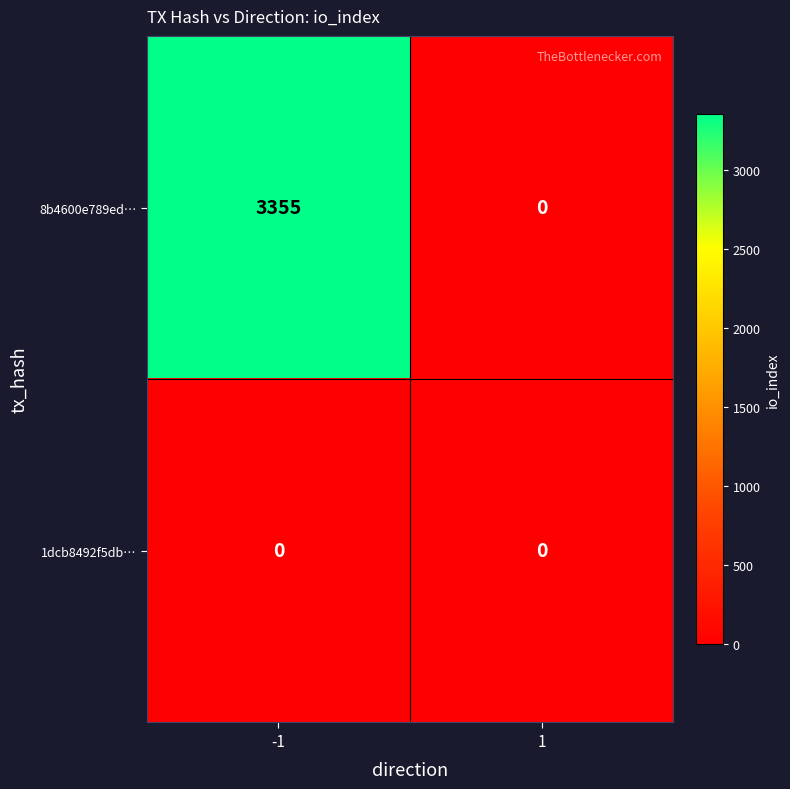

What is the spread (max minus min) of values at -1?

3355